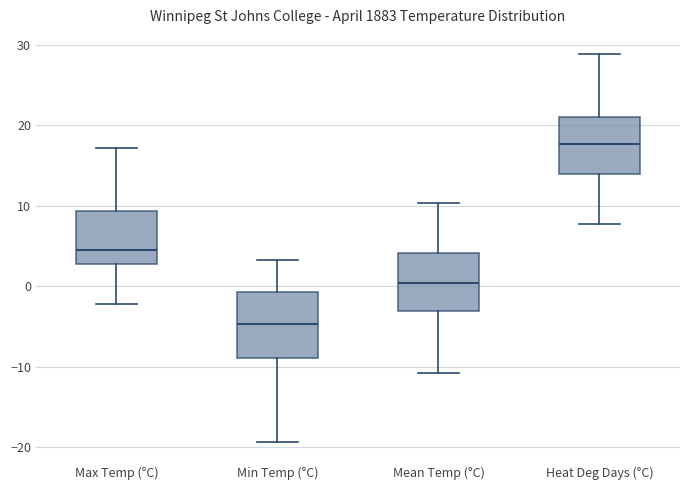

Where does the median line of the box for Min Temp (°C) sit on the y-axis? The values are not printed on the chart, so give them approximately, as read against the axis.

-5